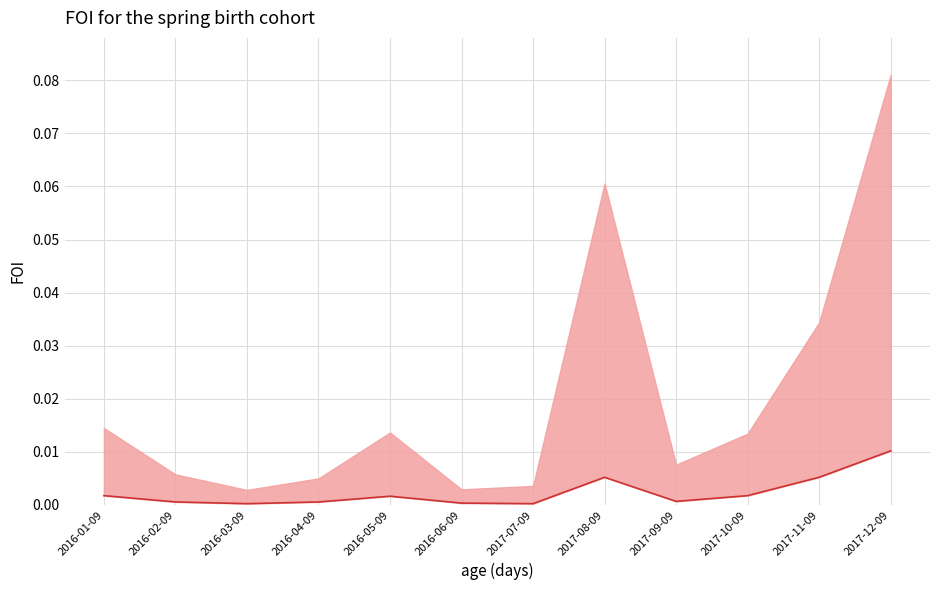

Is it true that the value at 2017-07-09 is 0.0?

True